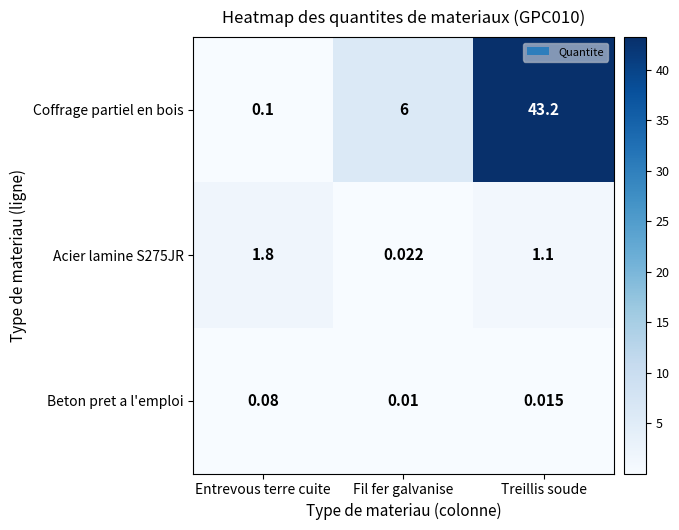

Which series has the largest range (max minus min)?

Coffrage partiel en bois